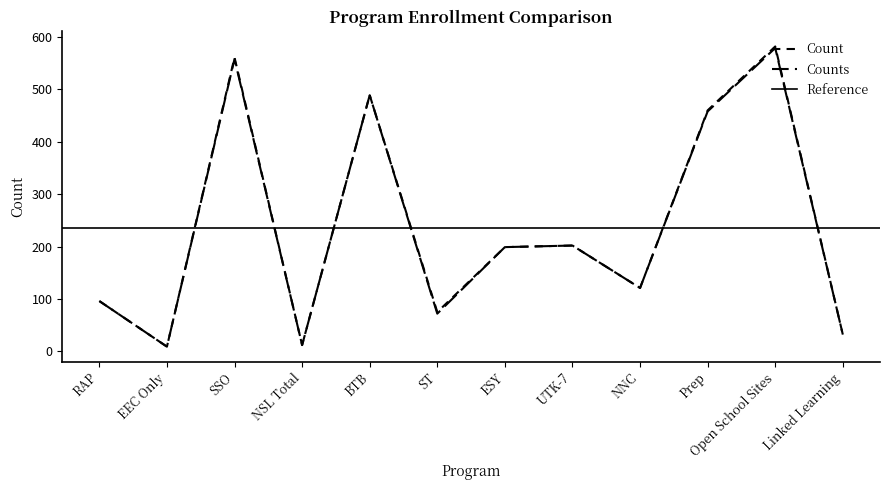

Does the chart display data point markers on the line(s)?

No